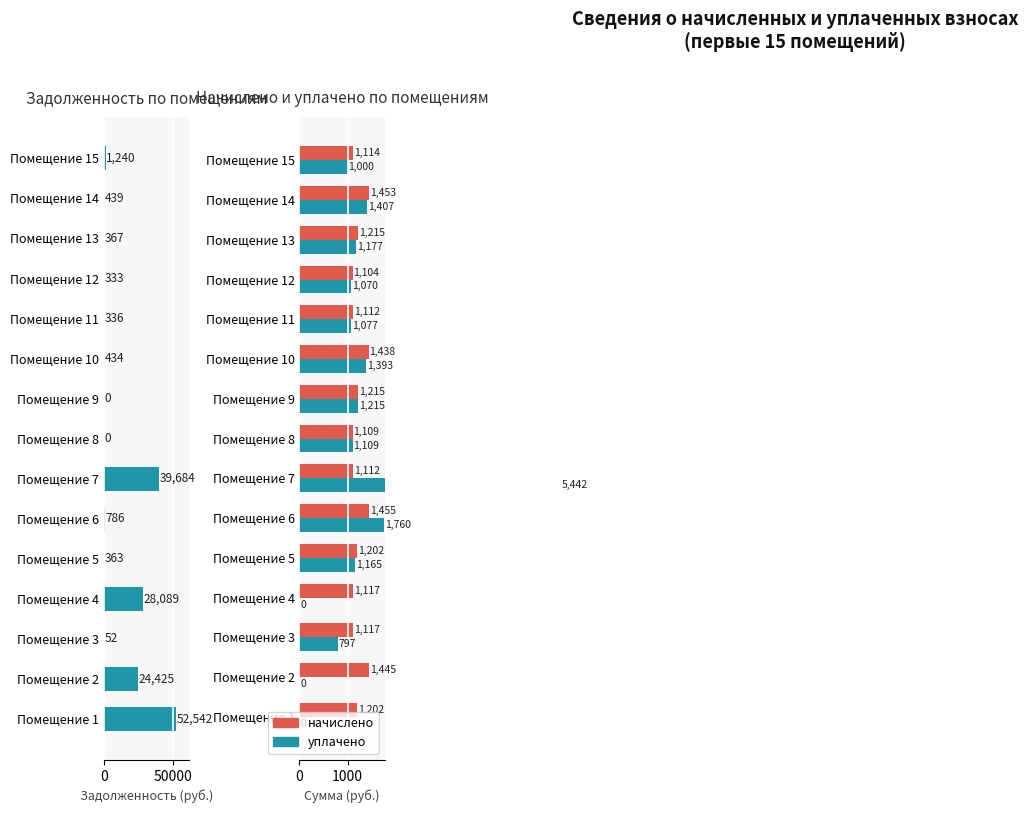

True or false: задолженность (кап. ремонт) has a value of 23854.4 at Помещение 8.

False